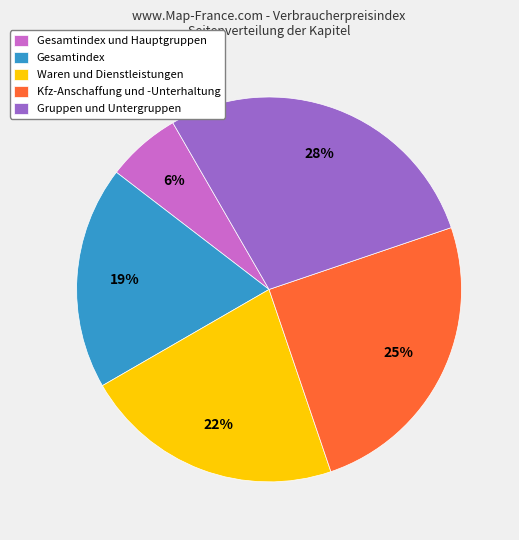

Which category has the biggest portion of the pie?

Gruppen und Untergruppen